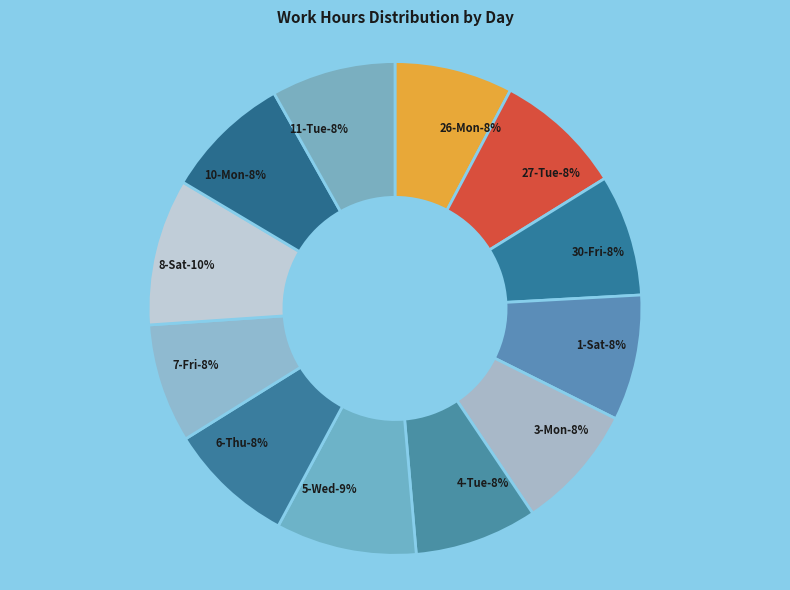

How many segments does this pie chart have?

12